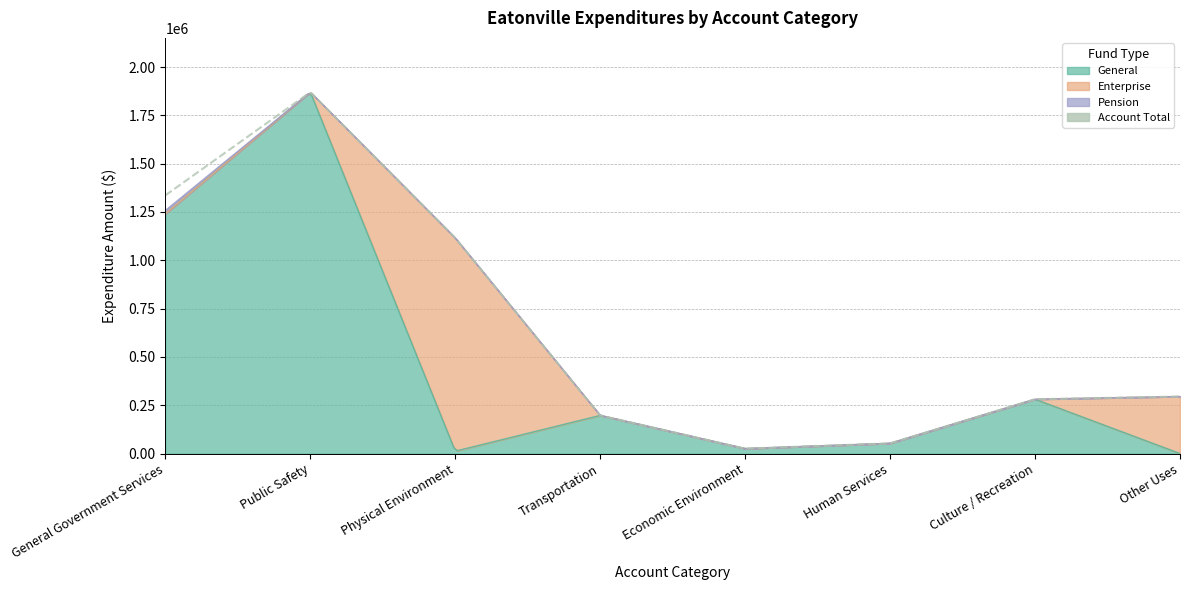

Does the chart have visible grid lines?

Yes